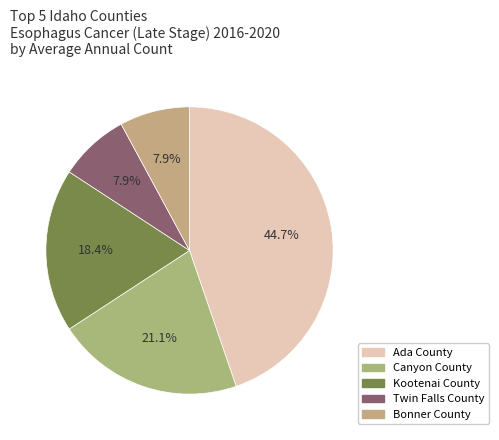

Is it true that Twin Falls County is 17% of the pie?

False